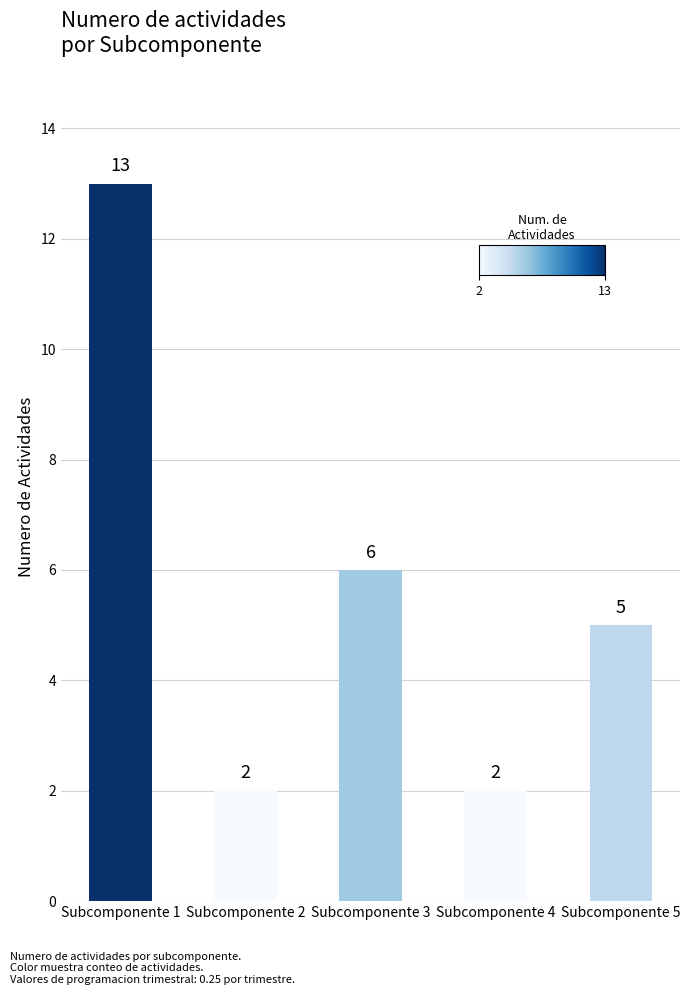

Between Subcomponente 3 and Subcomponente 2, which is larger?

Subcomponente 3